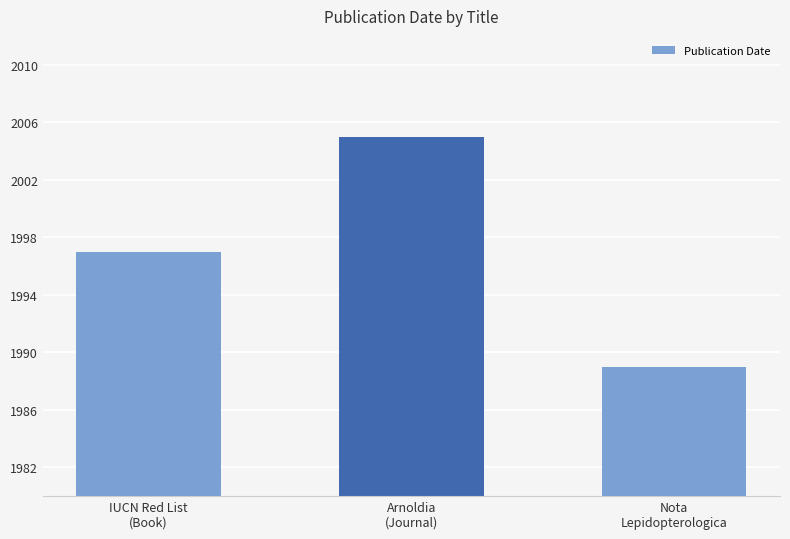

List the labels in order of value, smallest first.

Nota
Lepidopterologica, IUCN Red List
(Book), Arnoldia
(Journal)